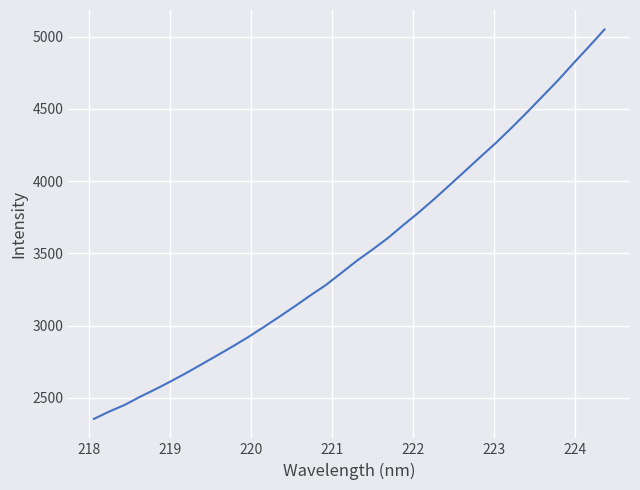

What is the smallest value displayed?

2353.5